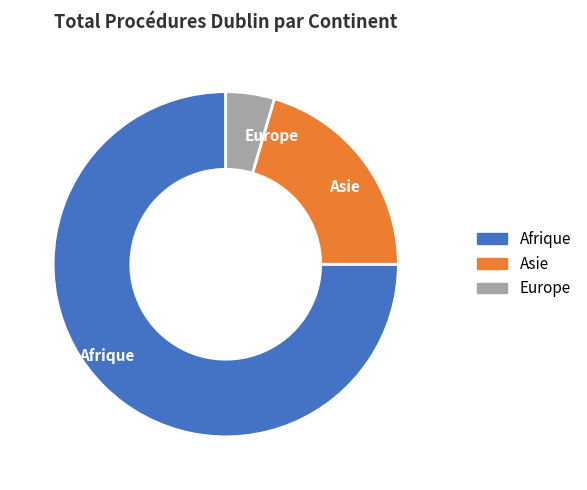

How many segments does this pie chart have?

3